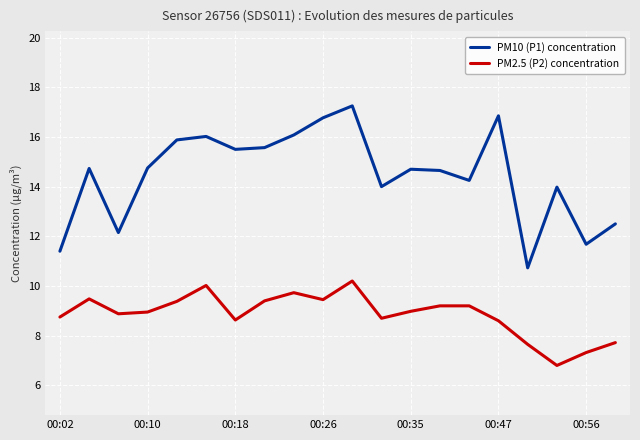

List the series in order of their peak value, highest first.

PM10 (P1) concentration, PM2.5 (P2) concentration